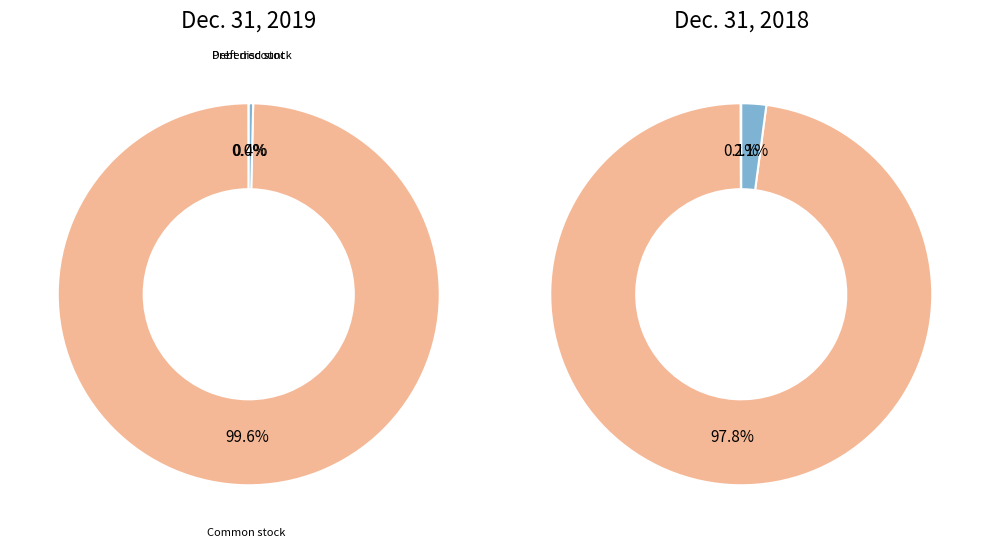

What is the change in value from Debt discount on note payable to Common stock, shares issued?

+200984292